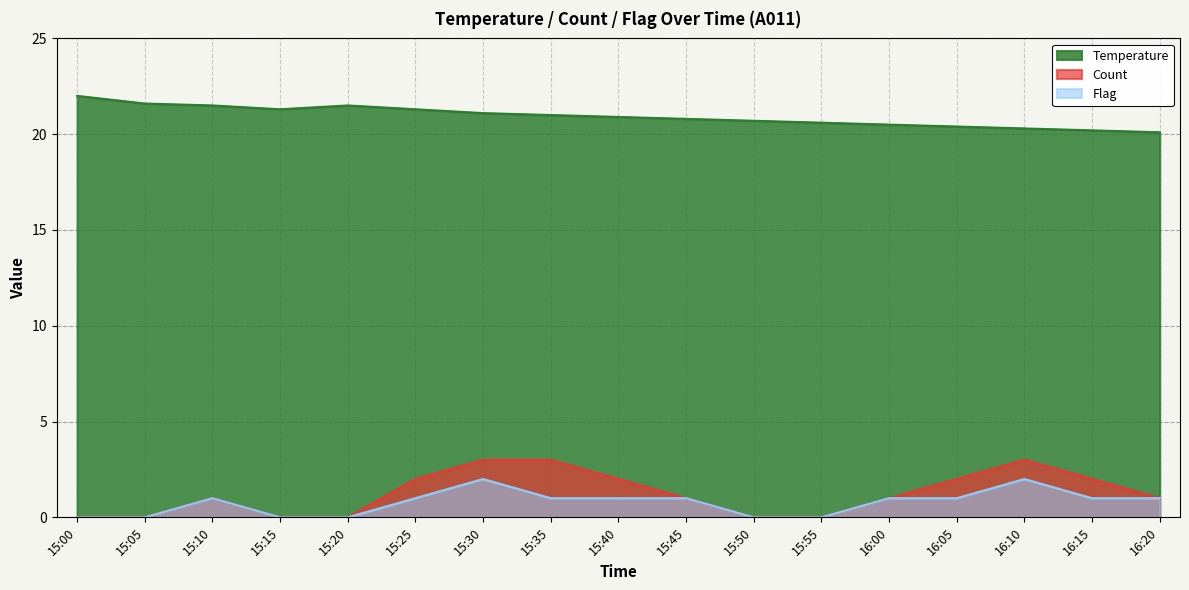

At which category does the chart reach its peak across all series?

15:00